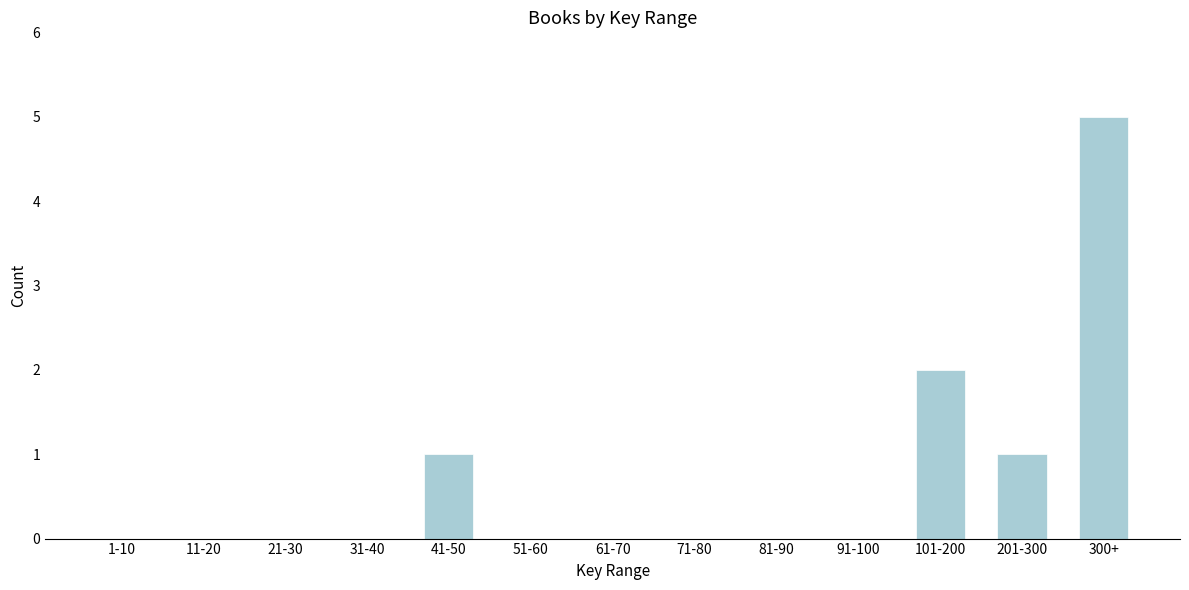

Reading right to left, list all the values displayed in this chart.

300+=5	201-300=1	101-200=2	91-100=0	81-90=0	71-80=0	61-70=0	51-60=0	41-50=1	31-40=0	21-30=0	11-20=0	1-10=0